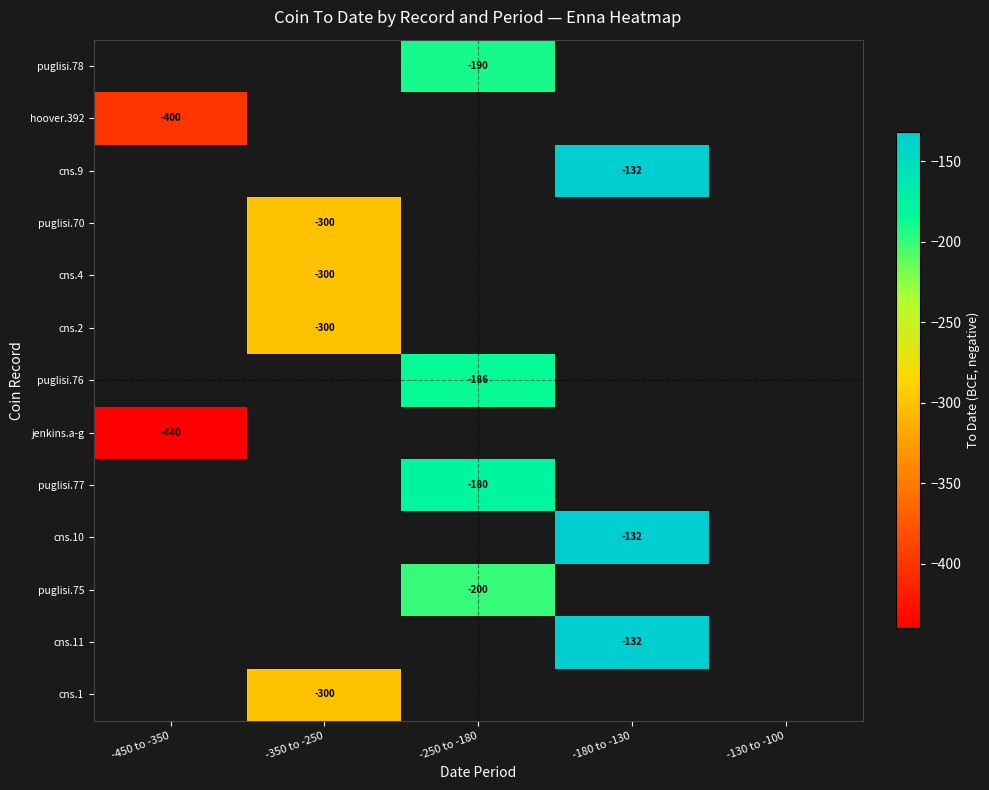

The value of cns.9 at -180 to -130 is -218.1. True or false?

False